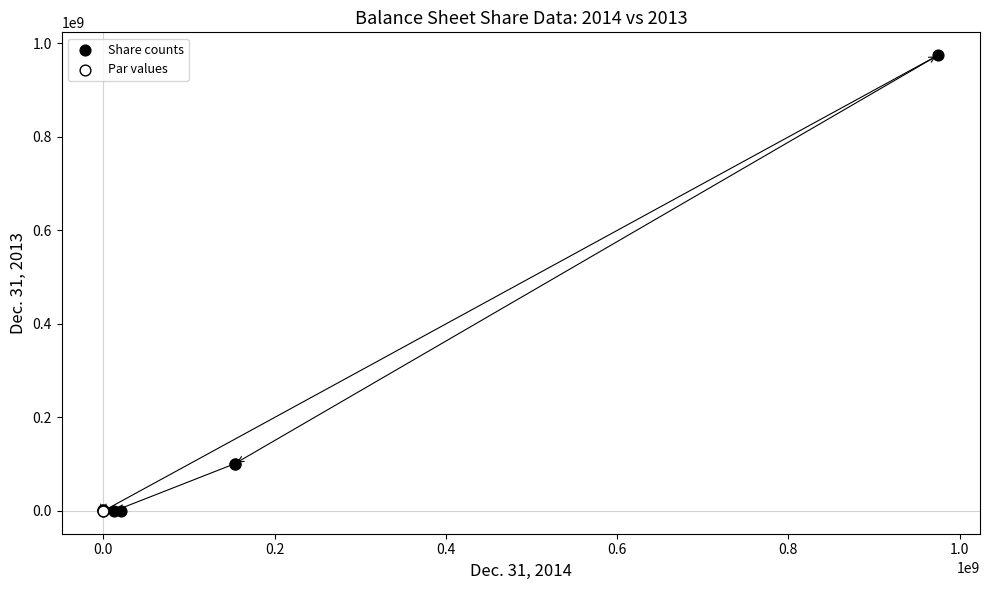

What are all the series names shown in the legend?

Share counts, Par values